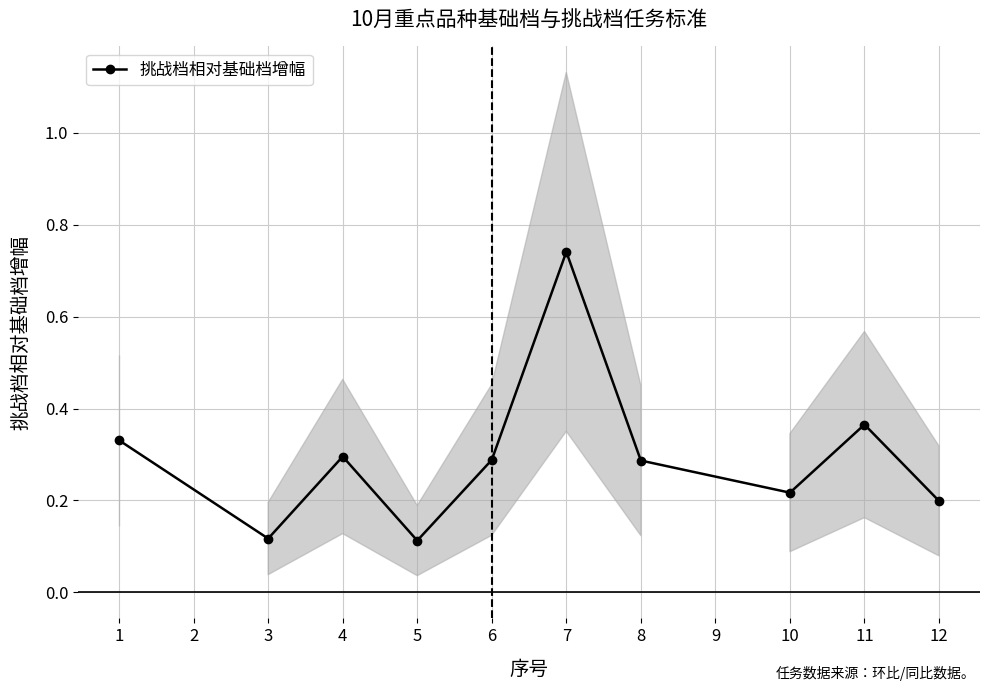

Count the values in the range 0 to 1.

10